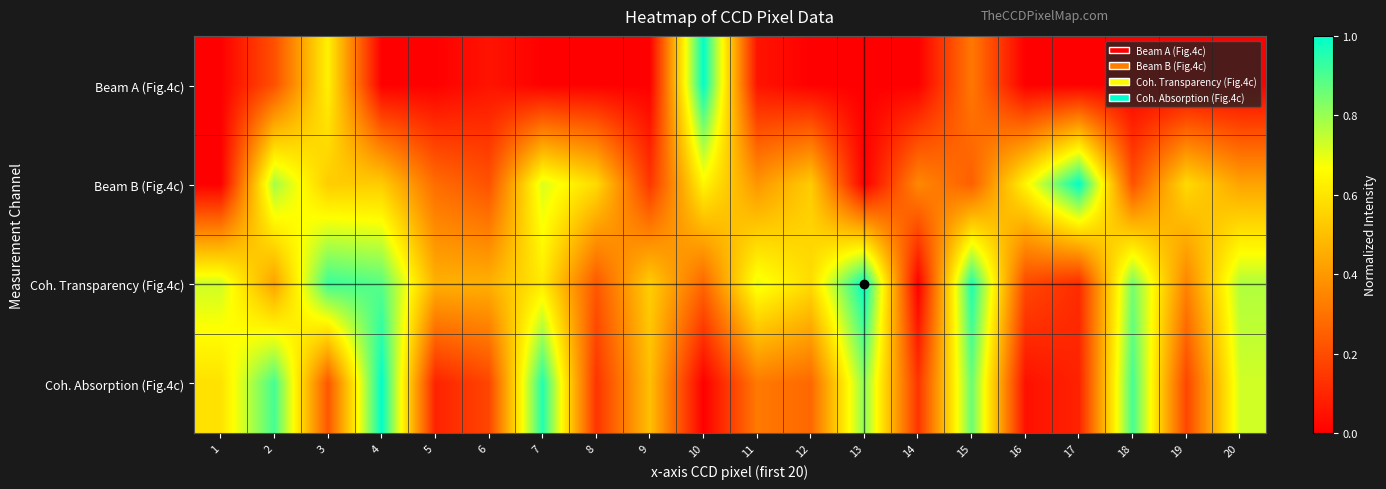

Reading left to right, what are all the values shown in this chart?

Beam A (Fig.4c): 1=0.0	2=0.2	3=0.6	4=0.0	5=0.0	6=0.1	7=0.0	8=0.0	9=0.0	10=1.0	11=0.1	12=0.0	13=0.0	14=0.0	15=0.3	16=0.0	17=0.0	18=0.0	19=0.0	20=0.0
Beam B (Fig.4c): 1=0.0	2=0.8	3=0.5	4=0.5	5=0.3	6=0.2	7=0.7	8=0.6	9=0.1	10=0.6	11=0.4	12=0.5	13=0.0	14=0.4	15=0.2	16=0.6	17=1.0	18=0.2	19=0.6	20=0.4
Coh. Transparency (Fig.4c): 1=0.7	2=0.4	3=0.9	4=0.9	5=0.5	6=0.5	7=0.6	8=0.2	9=0.5	10=0.3	11=0.7	12=0.6	13=1.0	14=0.0	15=1.0	16=0.2	17=0.1	18=0.8	19=0.3	20=0.8
Coh. Absorption (Fig.4c): 1=0.6	2=0.9	3=0.2	4=1.0	5=0.1	6=0.2	7=1.0	8=0.1	9=0.5	10=0.0	11=0.3	12=0.3	13=0.8	14=0.1	15=0.9	16=0.0	17=0.1	18=0.9	19=0.2	20=0.7